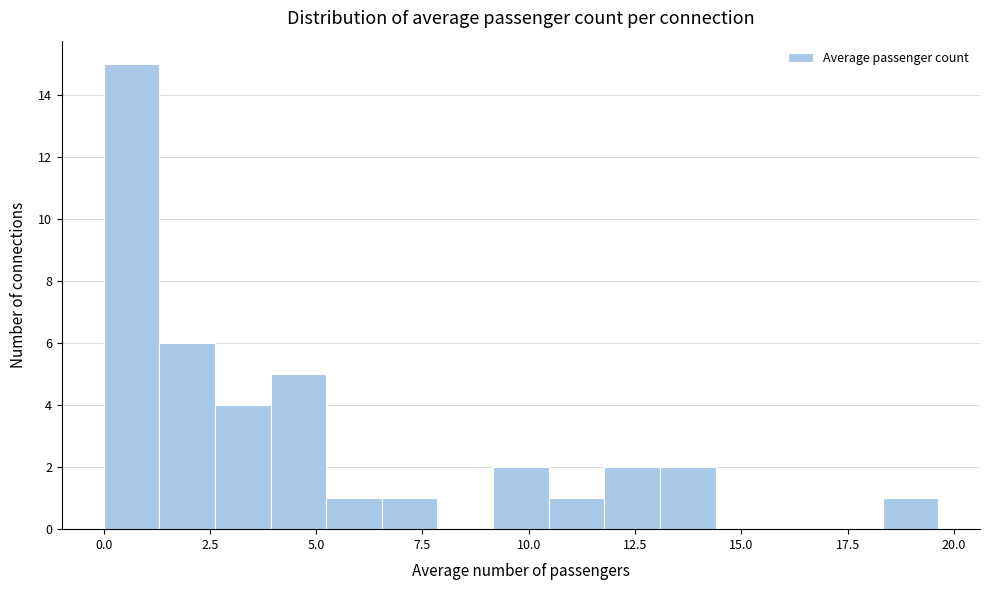

Around what value on the x-axis is the tallest bar? Give the approximate position of its centre, as read against the axis.

0.5